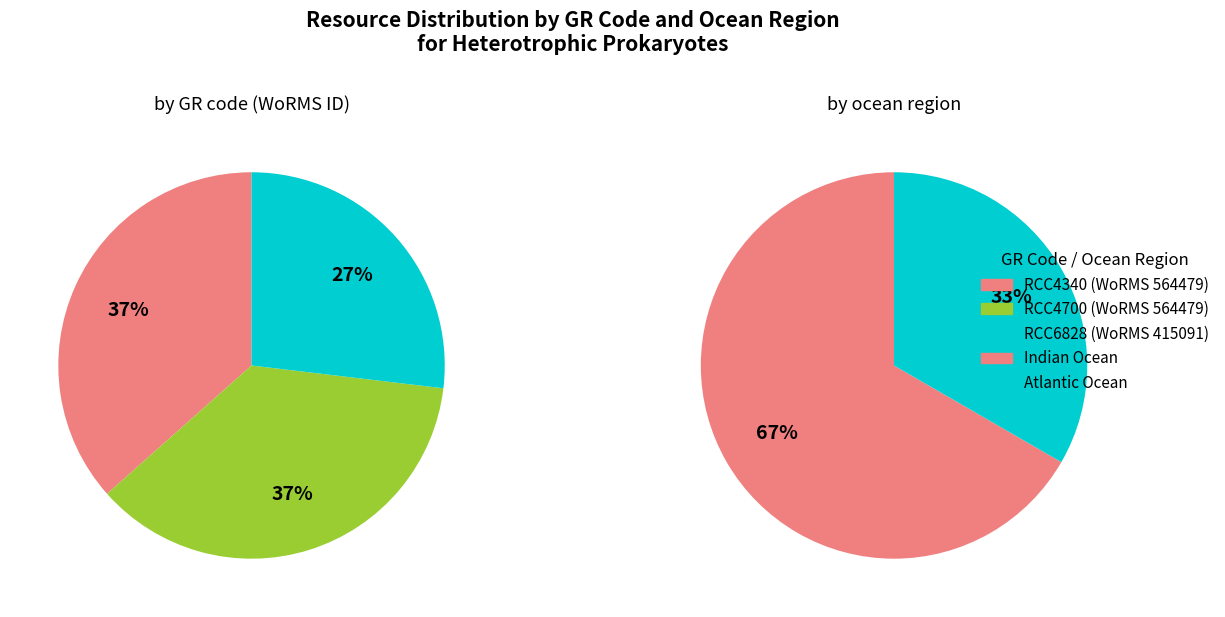

Is there any slice that represents more than half of the pie?

No